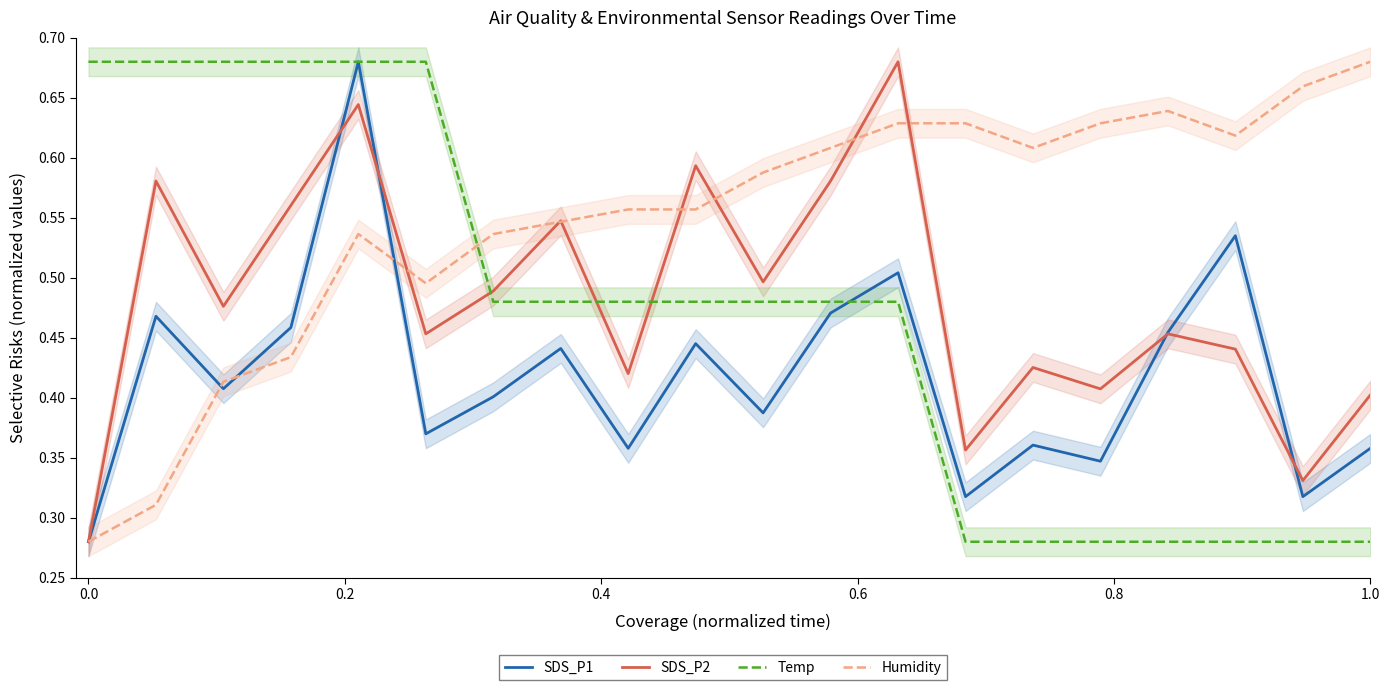

After their last crossing, which series has the higher values: Temp or Humidity?

Humidity